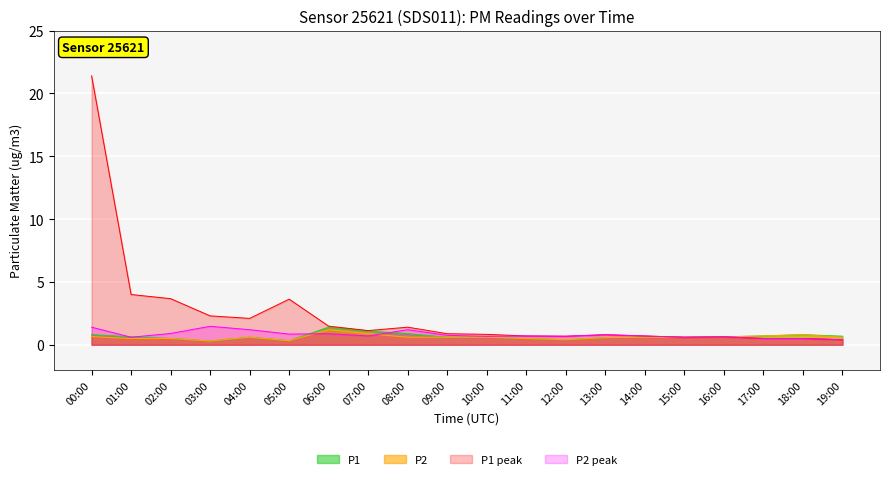

How many interior local peaks does the P1 series have?

3